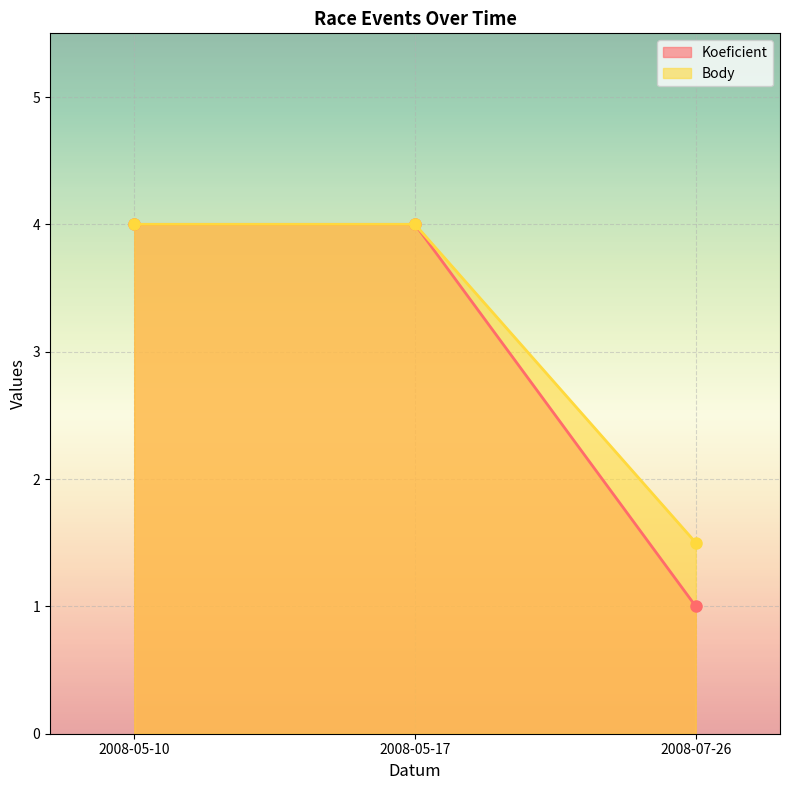

What is the label of the 3rd point from the right?

2008-05-10